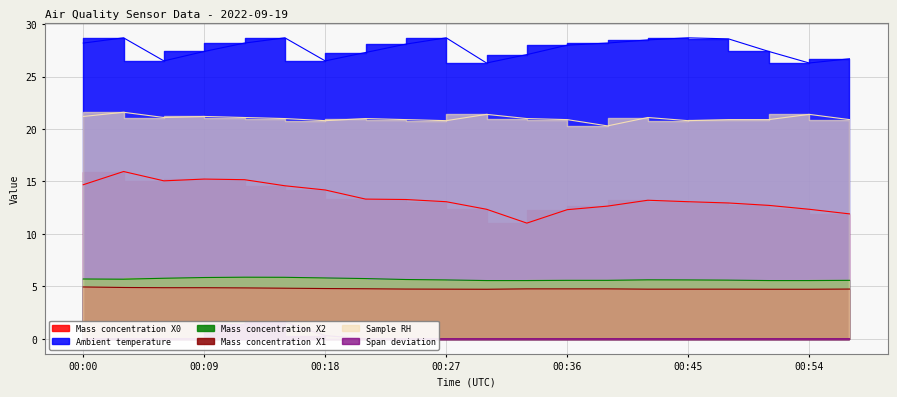

What is the maximum value shown in the chart?

28.7